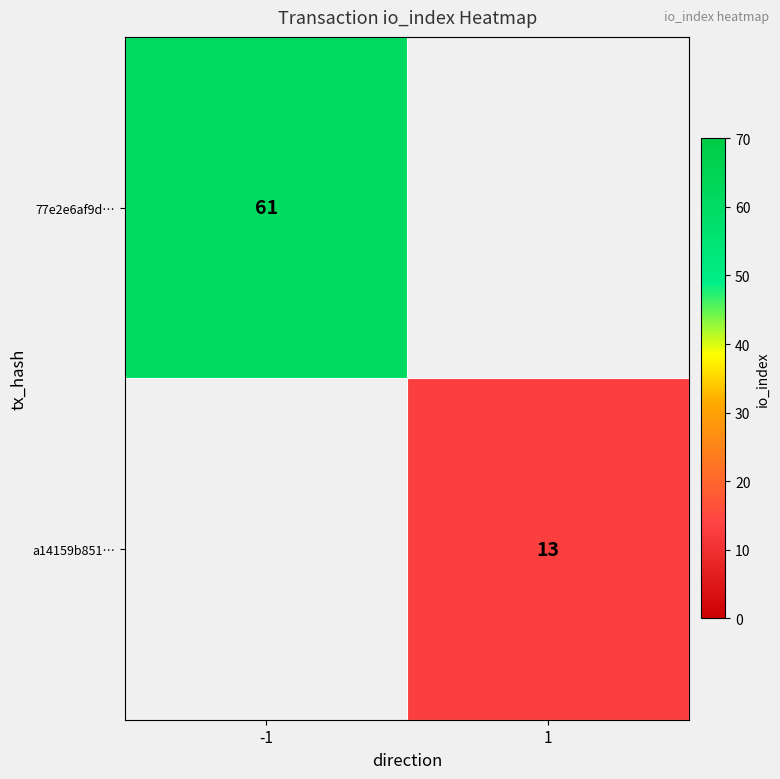

The a14159b851… series shows 18 at 1. True or false?

False